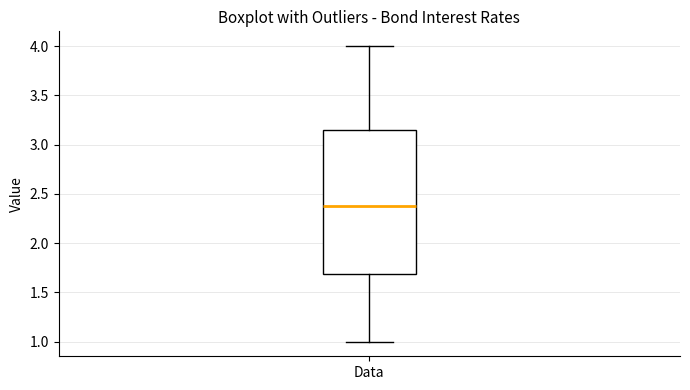

Transcribe this box plot: give where the median line is, the range the box spans, and where the two whiskers end, as read against the y-axis. The values are not printed on the chart, so give them approximately, as read against the axis.

median 2.40, box 1.70 to 3.15, whiskers 1.00 to 4.00